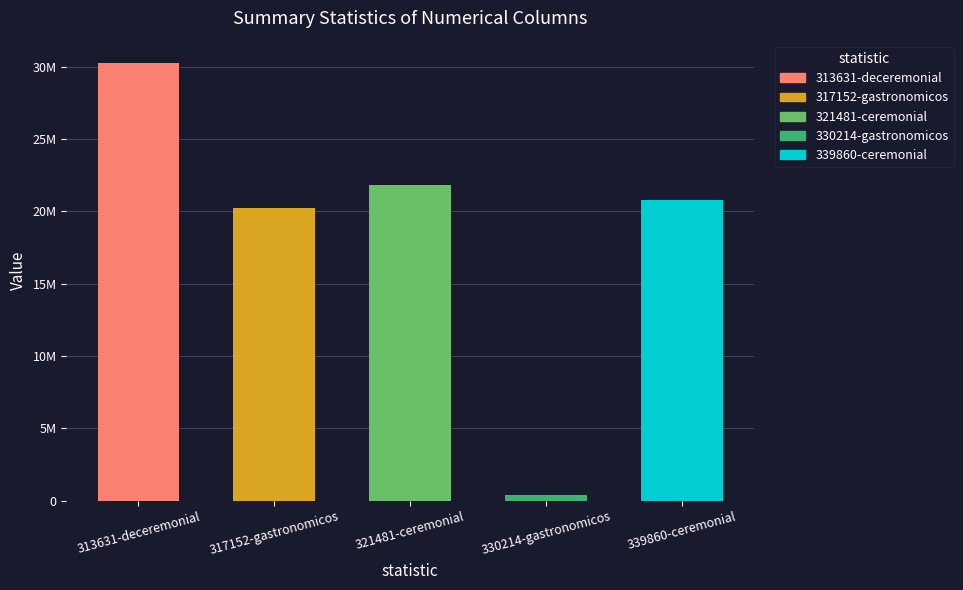

Does the chart contain stacked bars?

No